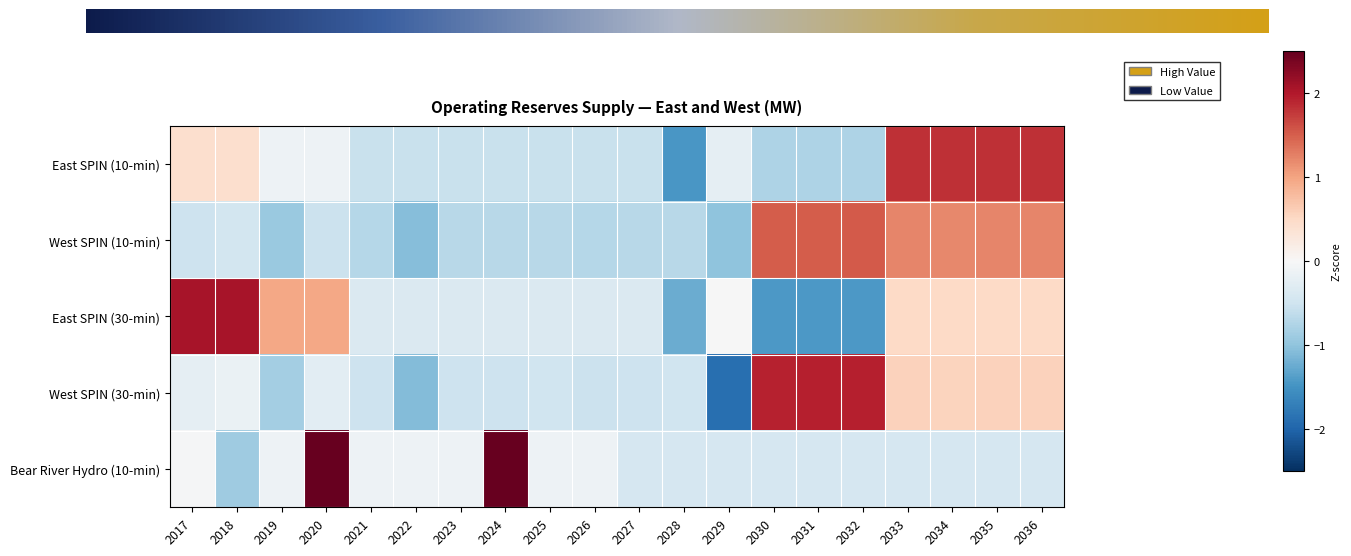

Which category has the lowest value in the East SPIN (10-min) series?

2028